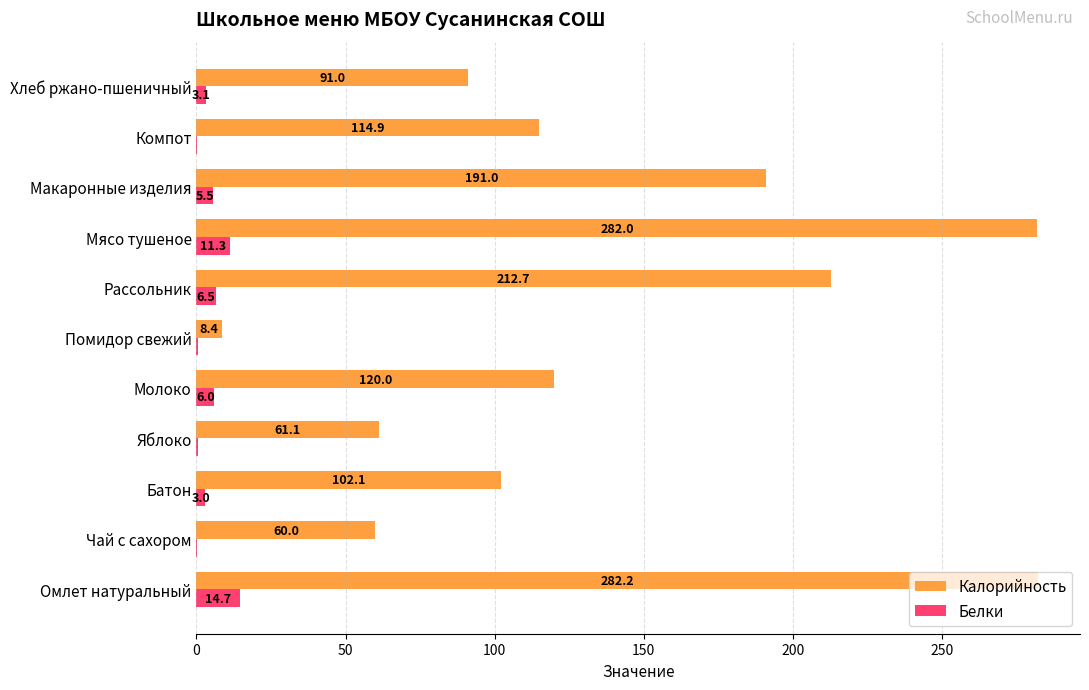

What is the maximum value shown in the chart?

282.2